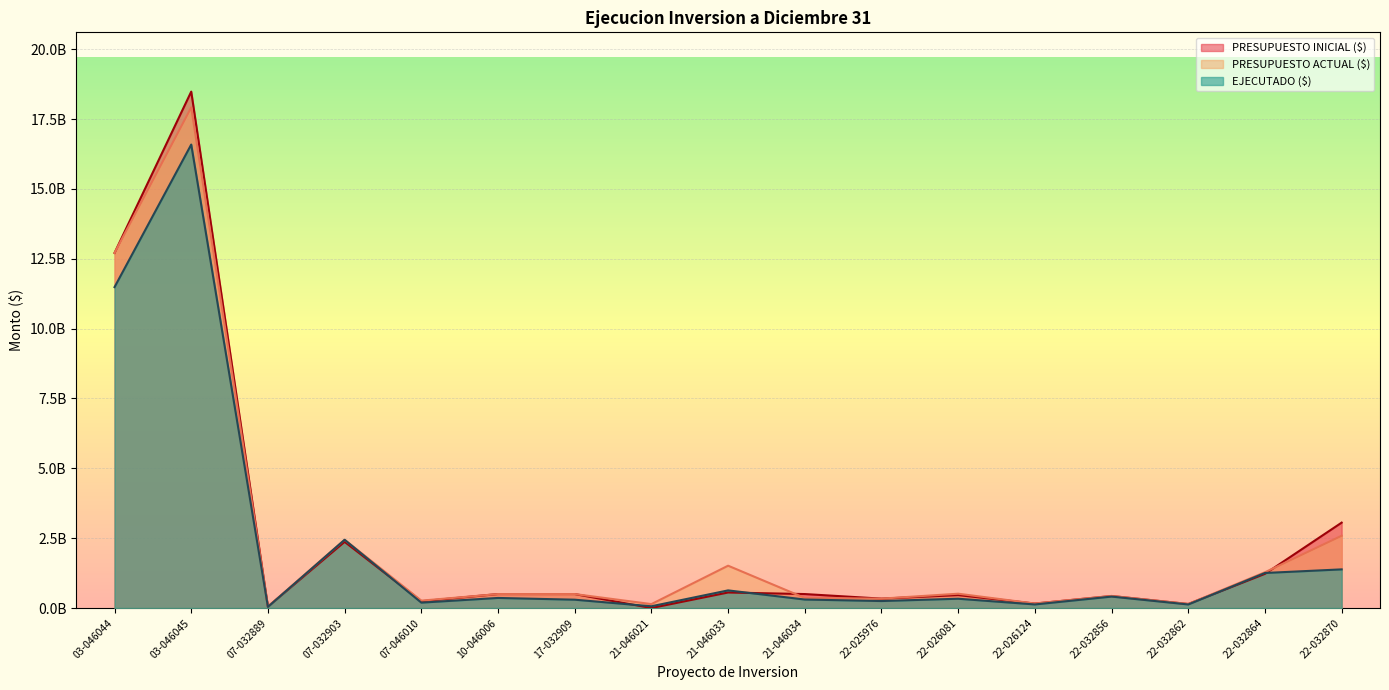

Reading right to left, extract all data points from this chart.

PRESUPUESTO INICIAL ($): 3056563400	1223504765	144890000	431000000	160295000	462476515	336402000	499999739	555911000	0	500000000	500000000	242466000	2369000000	51200000	18483455000	12710135354
PRESUPUESTO ACTUAL ($): 2586987040	1280690149	144890000	431000000	160295000	512476515	336402000	361414002	1515265732	140890000	500000000	500000000	264466000	2443964000	51200000	17917535969	12710135354
EJECUTADO ($): 1383581860	1254525324	127529033	410034663	128295000	332612670	250506060	304301000	631345692	63000000	298558000	360915579	193025000	2442527999	41361312	16588529687	11486399759